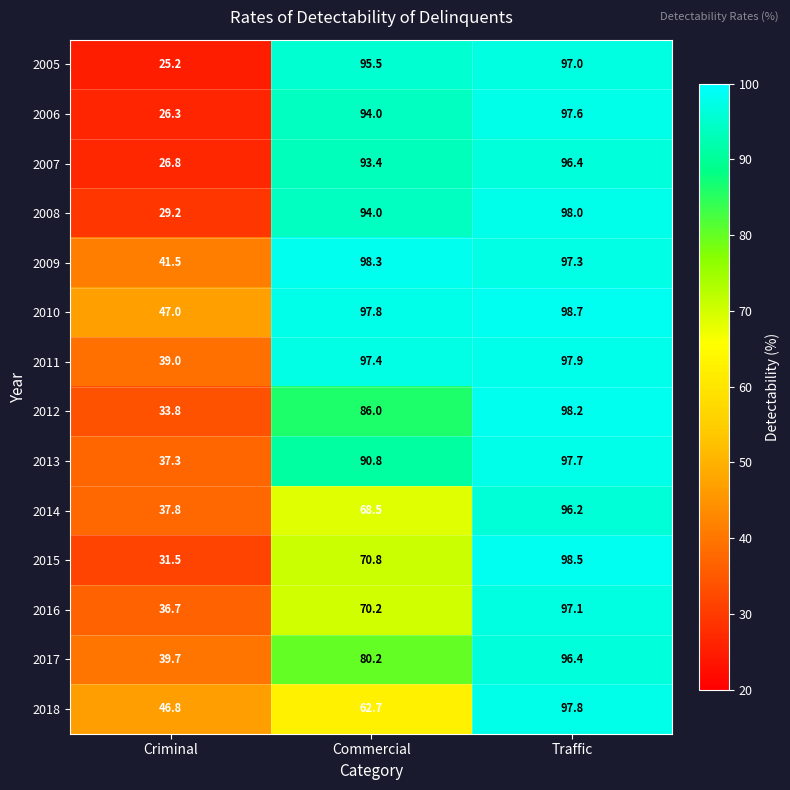

What is the total value across all series at Criminal?

498.6